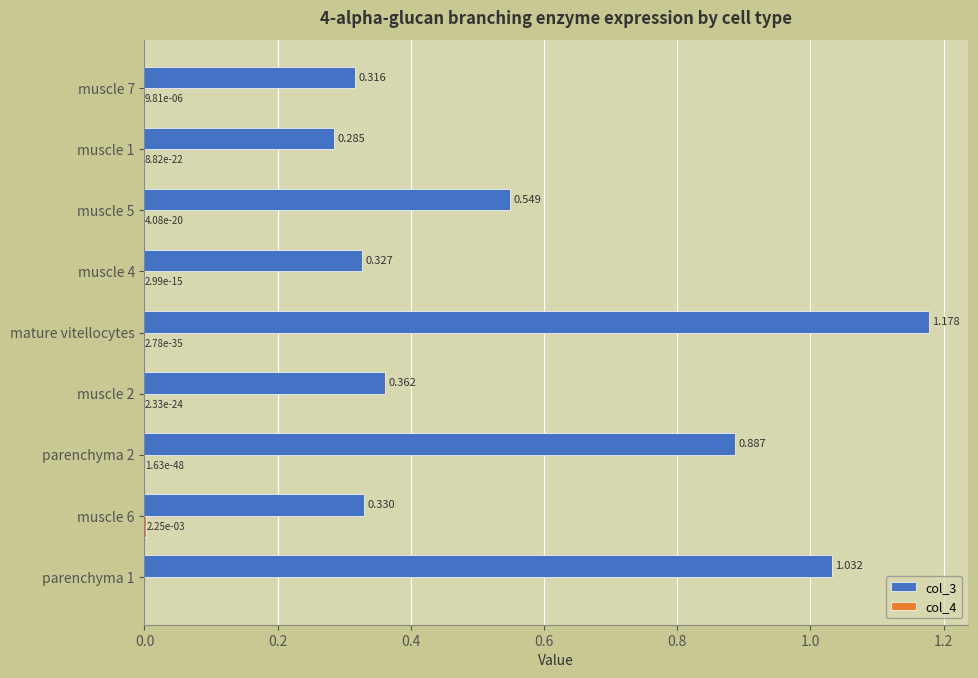

At which label does col_3 reach its peak?

mature vitellocytes